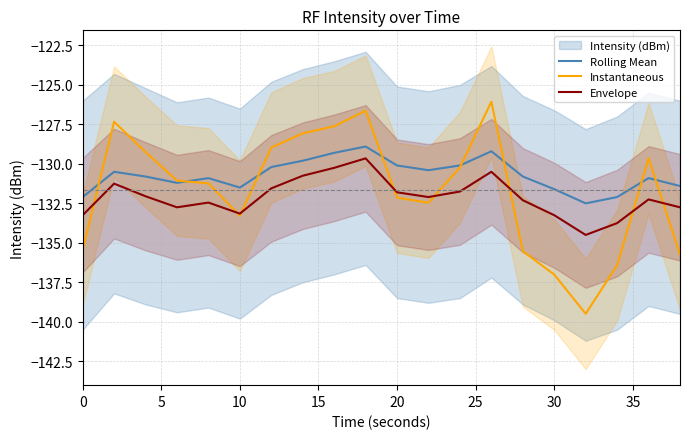

True or false: Envelope and Rolling Mean cross at least once.

False